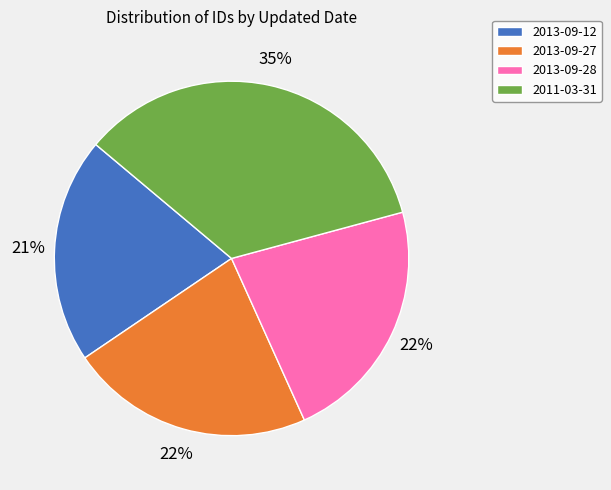

Is there a majority slice in this chart?

No